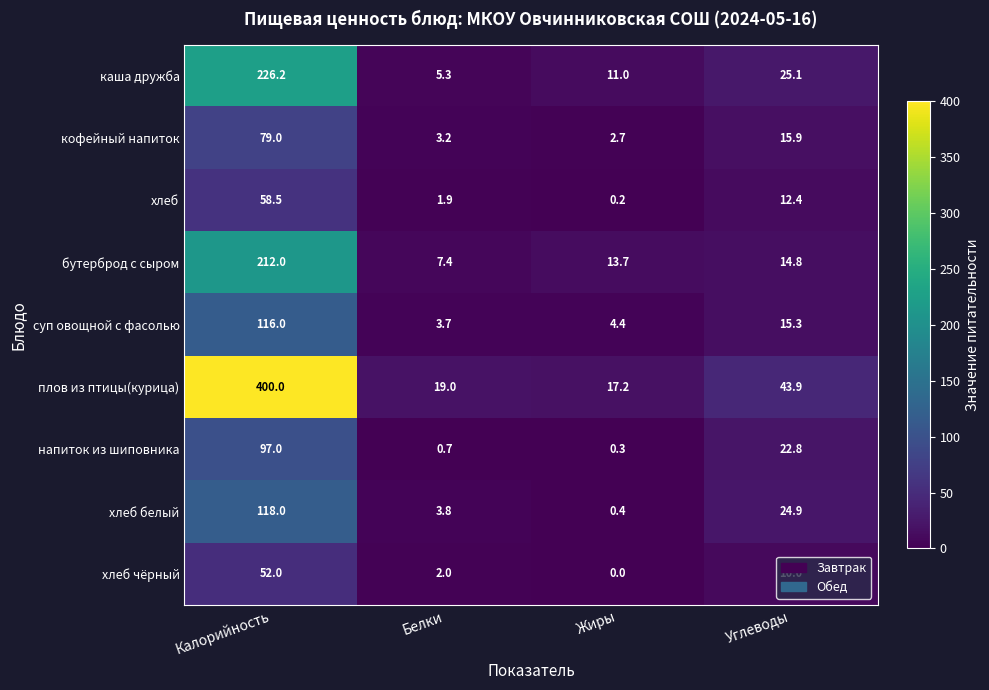

At which category is the sum across all series the highest?

Калорийность